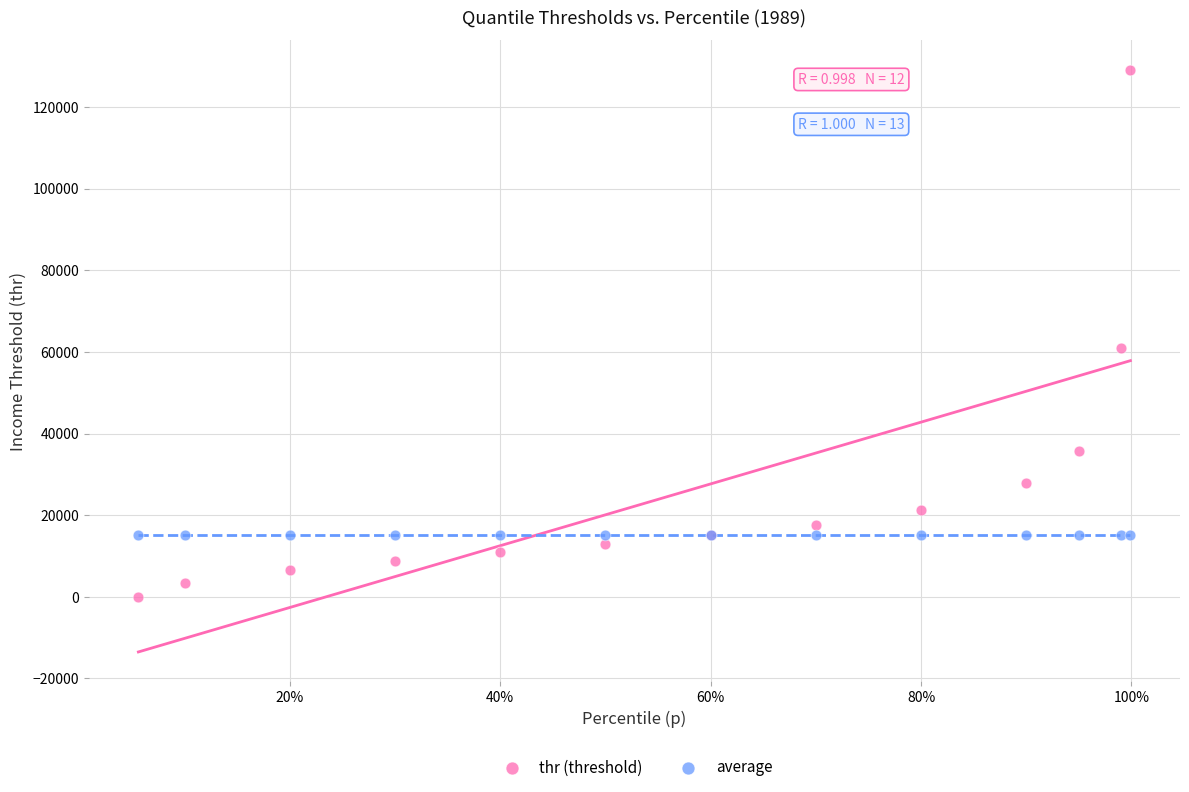

Across all series, what Y value is closest to 64572?

60932.8